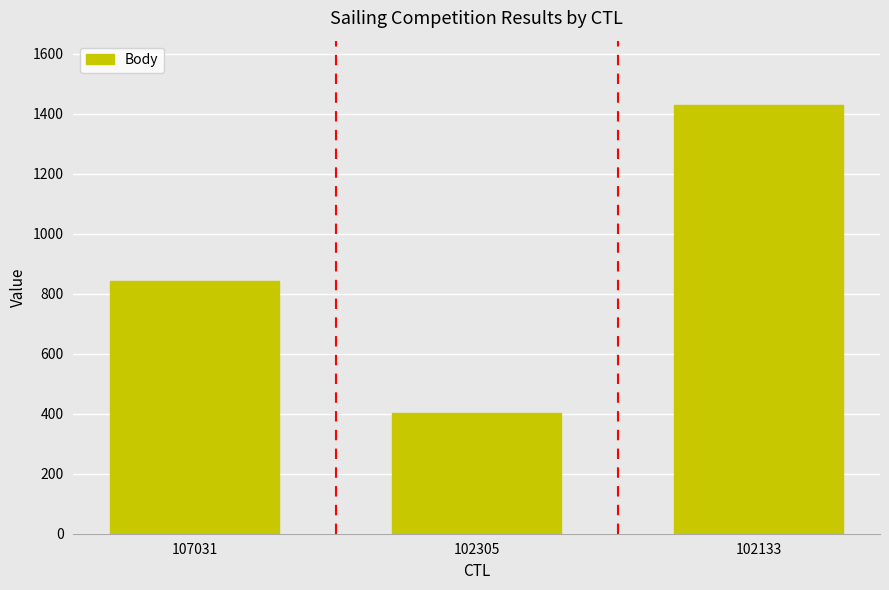

What is the smallest value displayed?

404